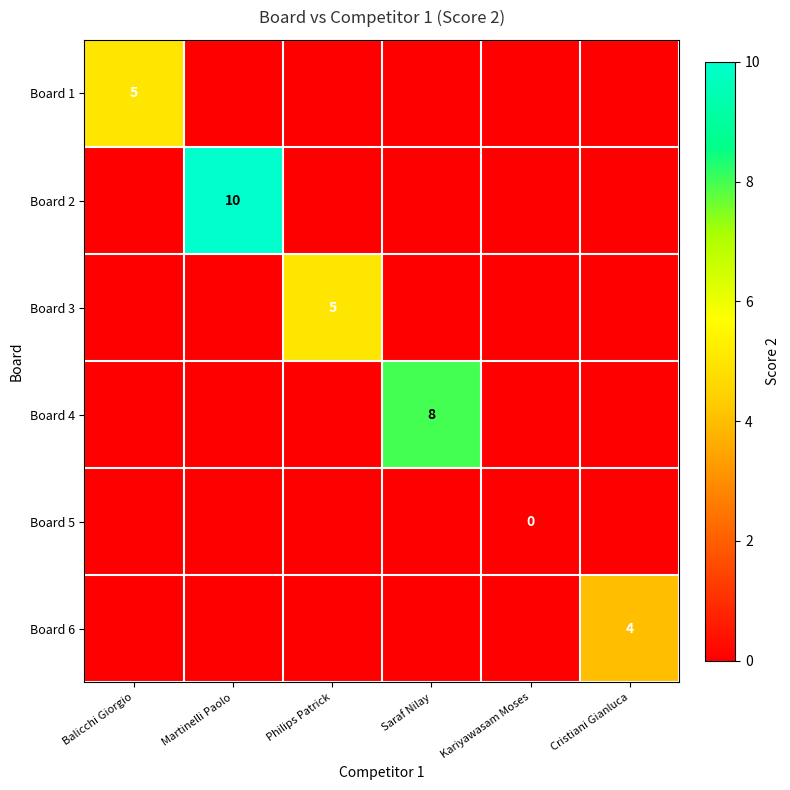

How many values in the Board 4 series exceed 0?

1